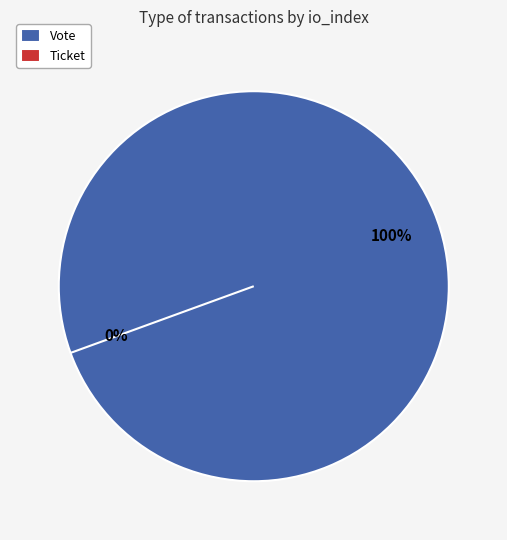

Is there any slice that represents more than half of the pie?

Yes